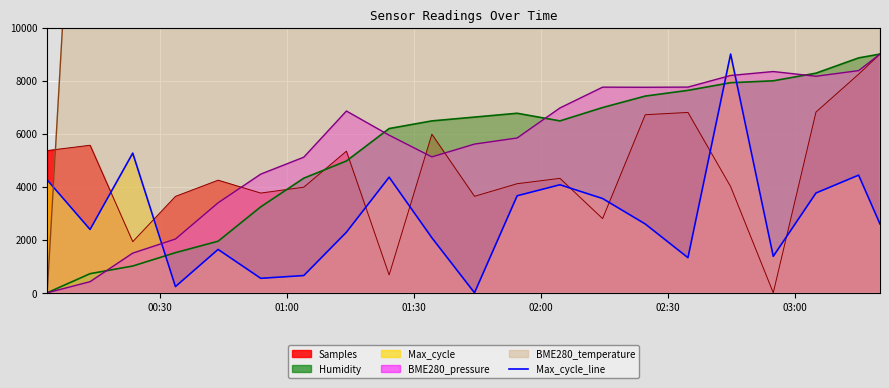

What is the average value?

2859.2